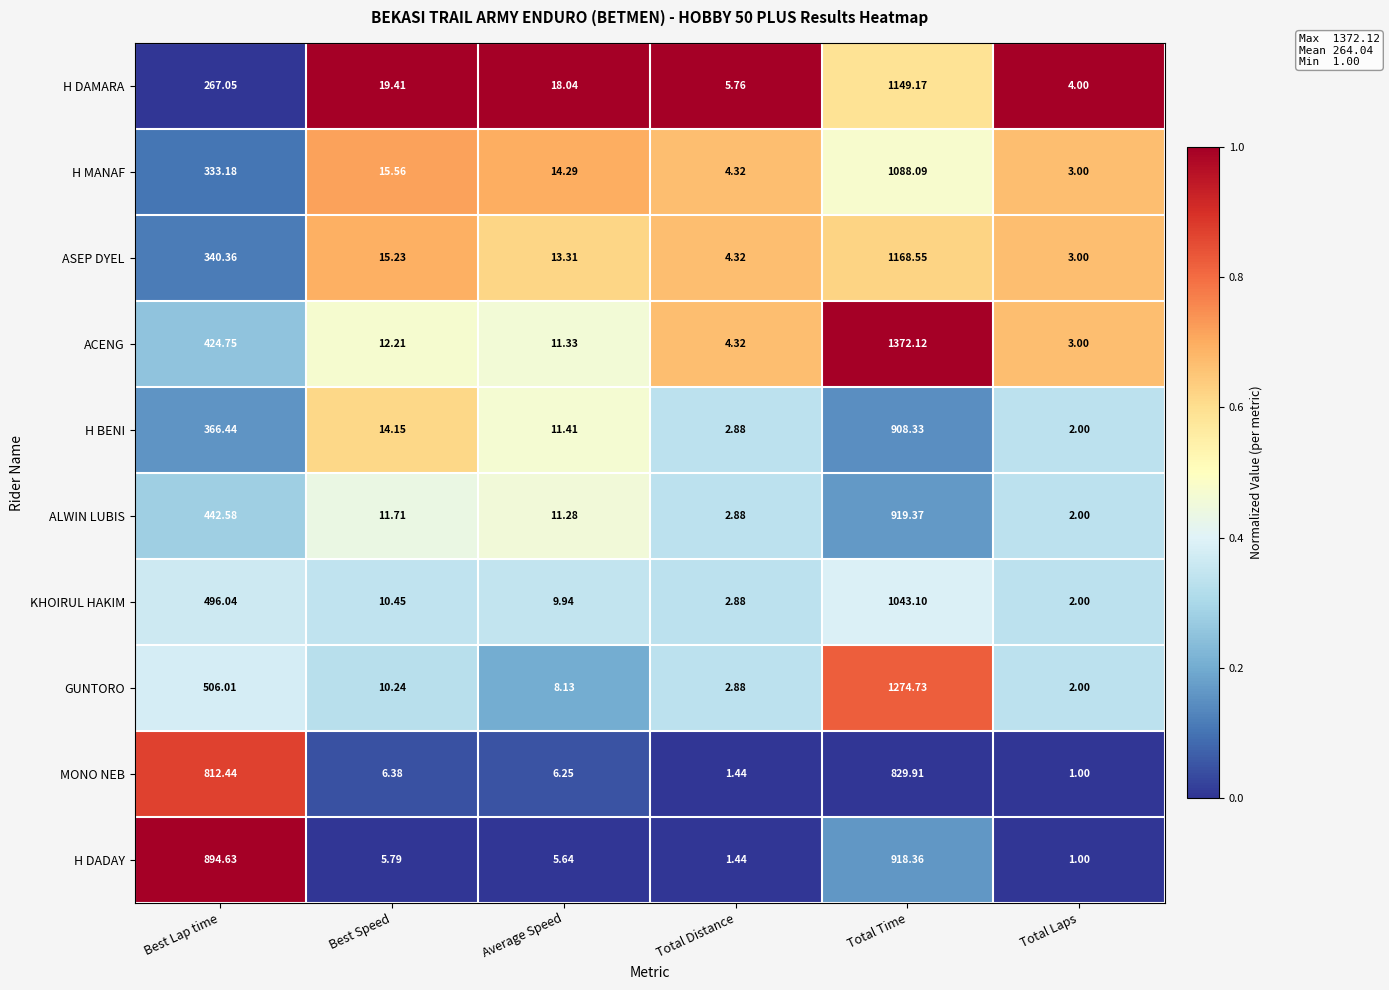

At which label is GUNTORO closest to 638?

Best Lap time